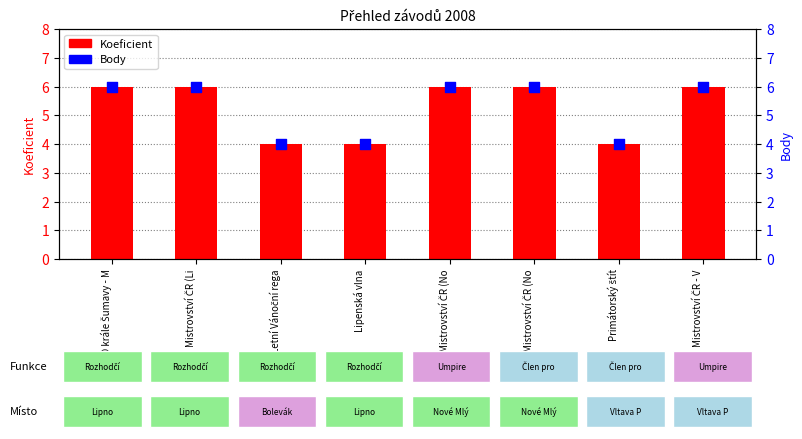

What are all the series names shown in the legend?

Koeficient, Body